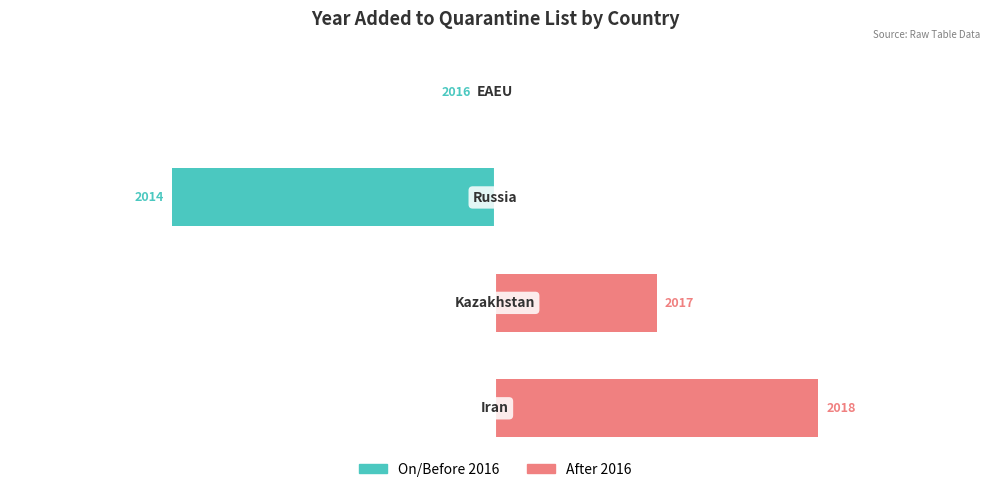

Reading left to right, list all the values displayed in this chart.

On/Before 2016: 0=0	1=0	2=-2	3=0
After 2016: 0=2	1=1	2=0	3=0